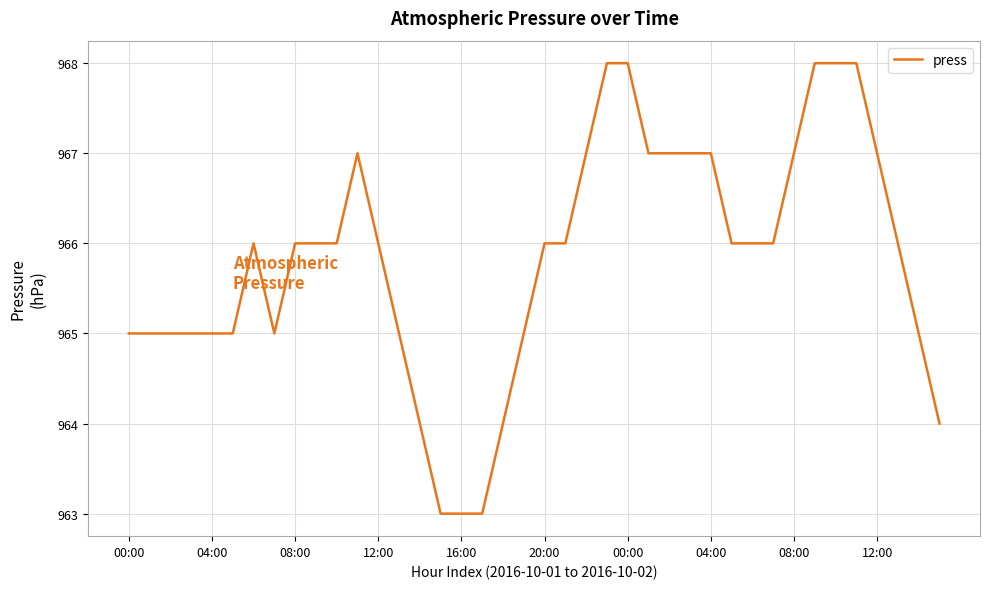

What is the smallest value displayed?

963